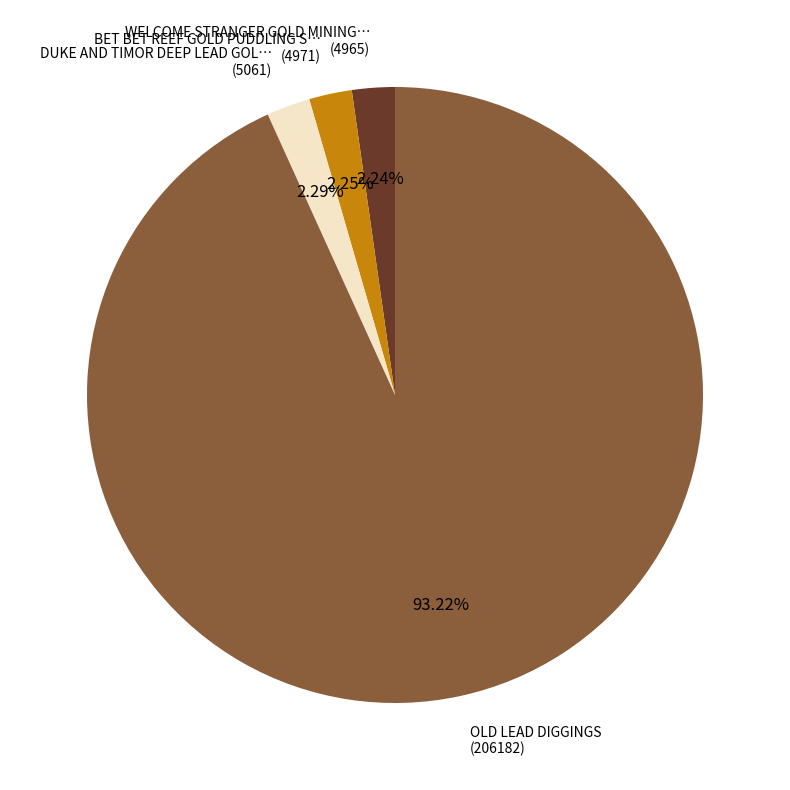

Do OLD LEAD DIGGINGS (206182) and WELCOME STRANGER GOLD MINING… (4965) together represent more than half of the pie?

Yes